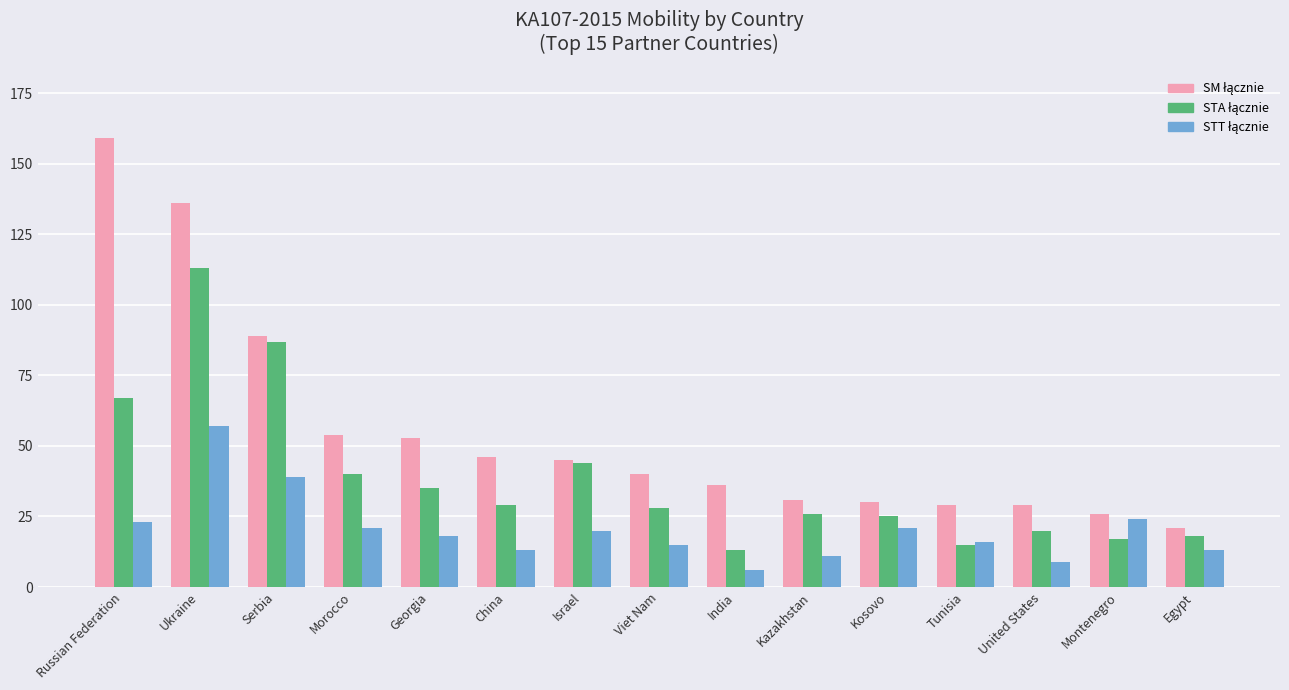

At which category is the sum across all series the highest?

Ukraine